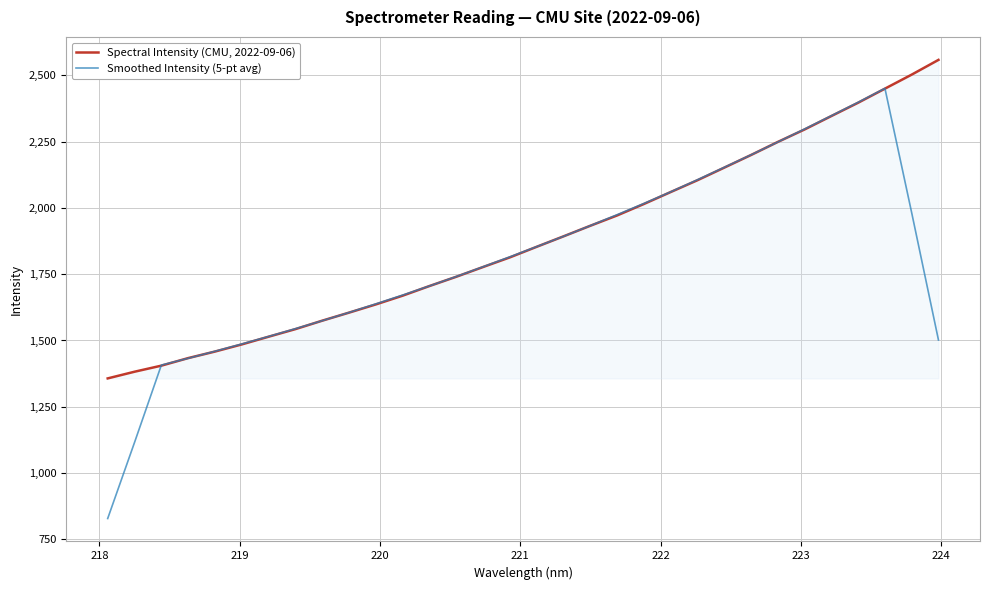

Which series has the largest range (max minus min)?

Smoothed Intensity (5-pt avg)